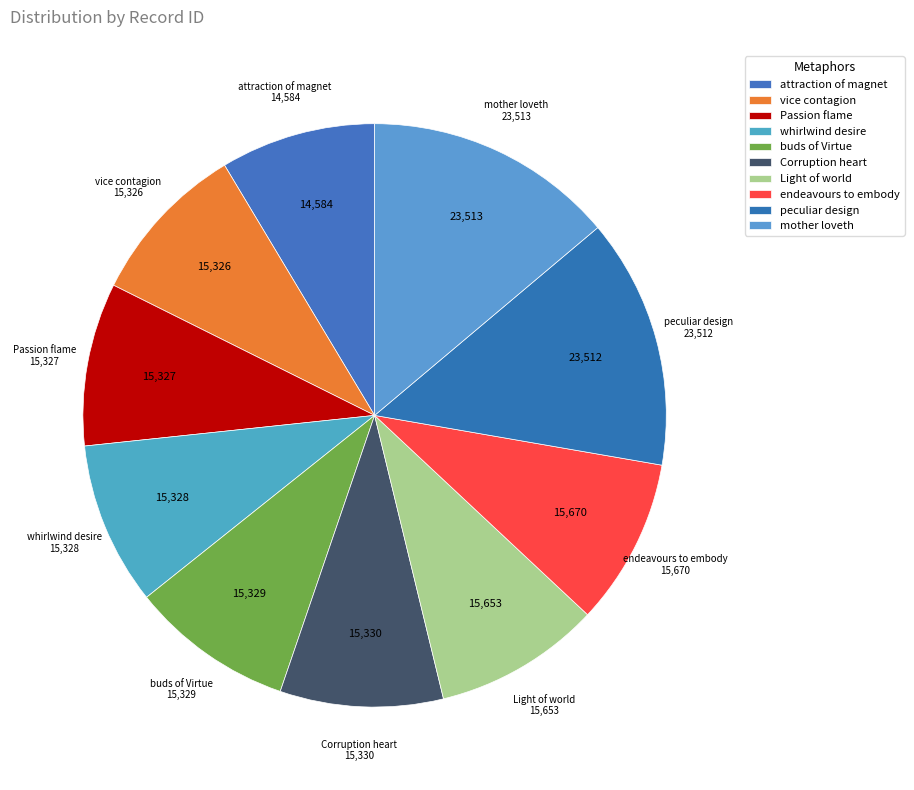

Approximately how many times larger is the value at vice contagion compared to Corruption heart?

1.0